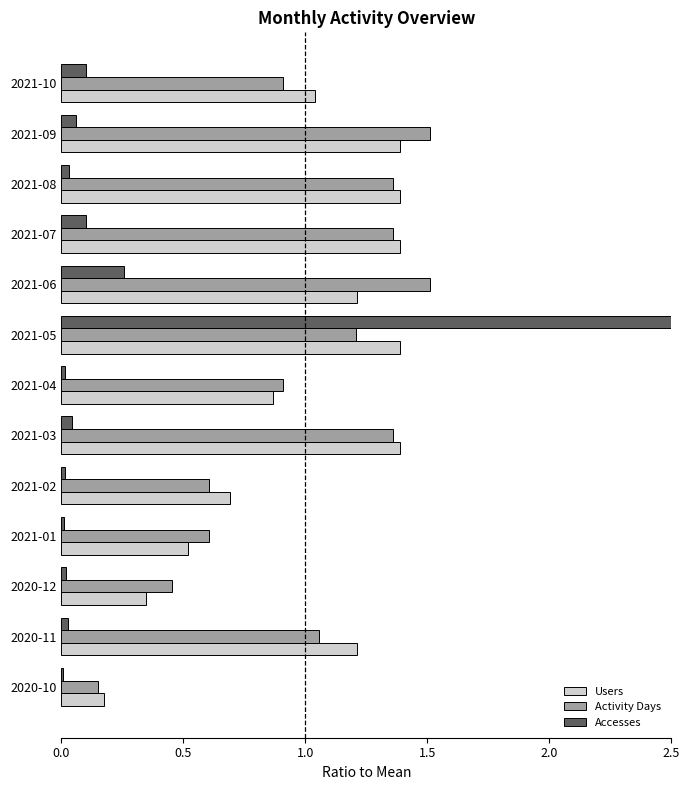

The value of Accesses at 2021-09 is 0.0. True or false?

False